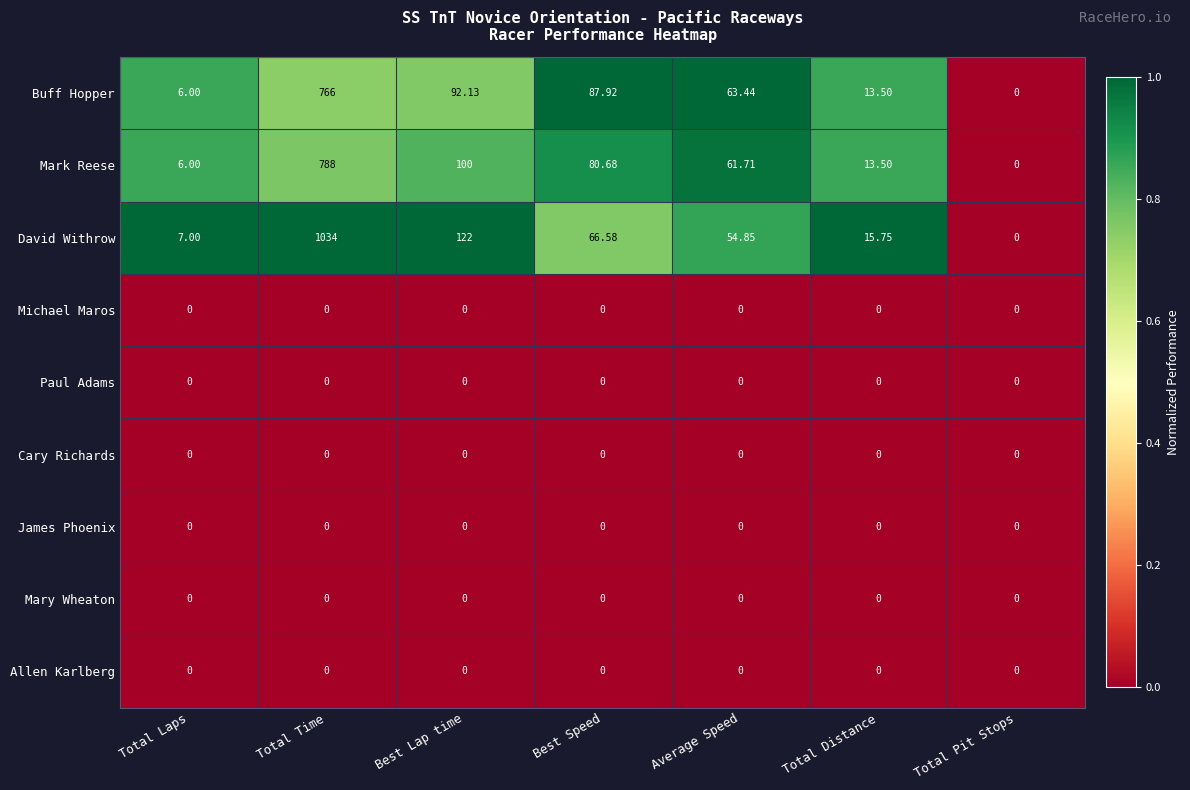

Which series has the widest spread of values?

David Withrow